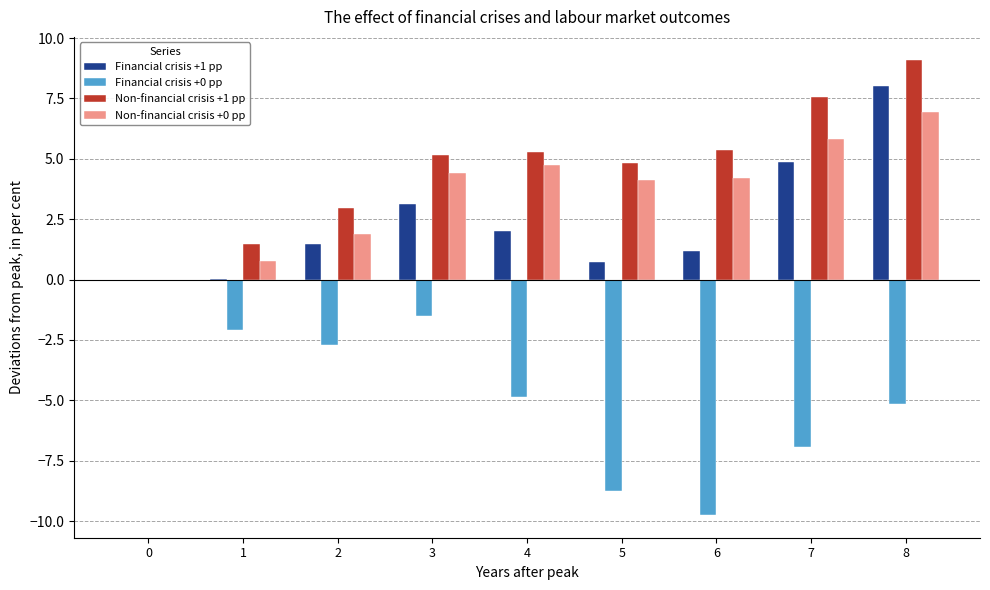

What is the sum of all Financial crisis +0 pp values?

-41.8